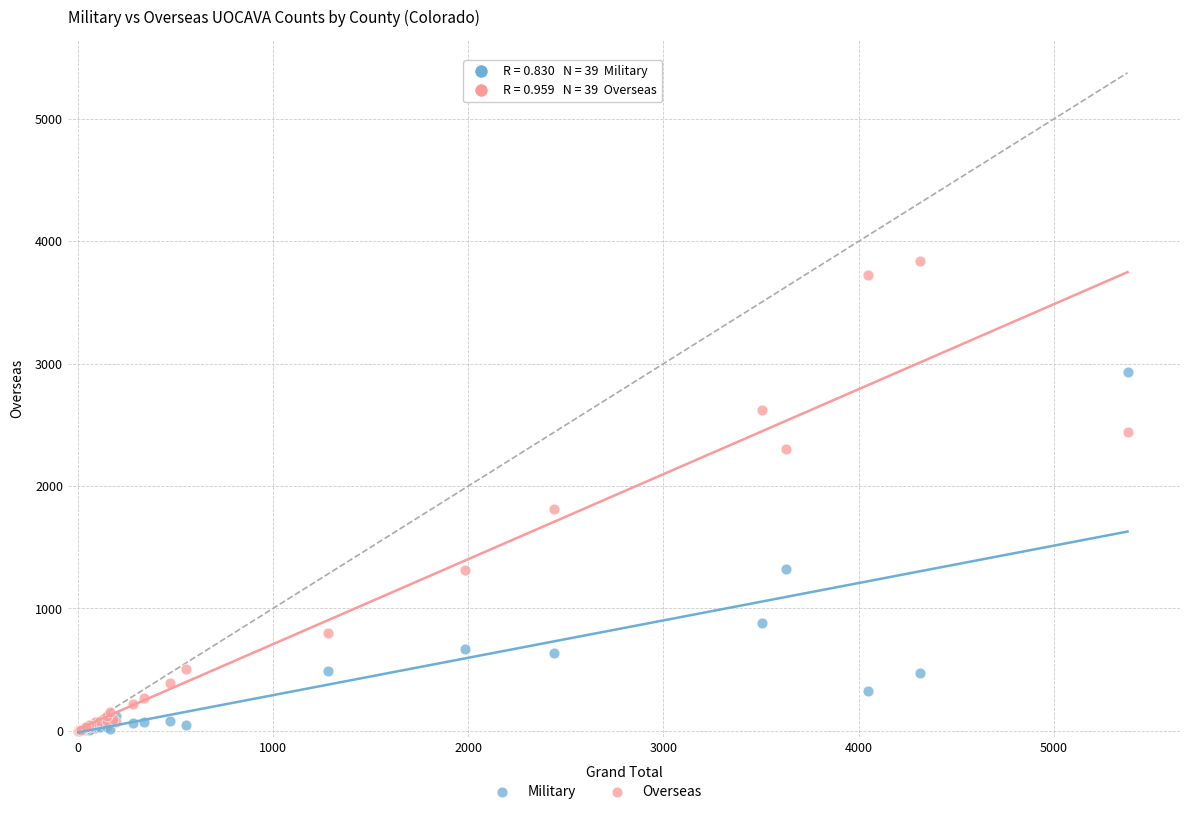

Which series contains the highest Y value?

Overseas